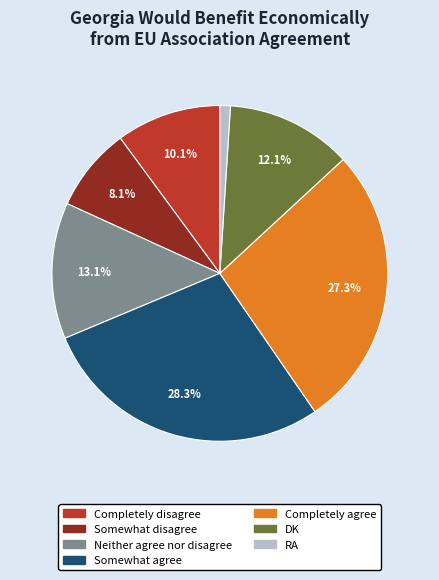

What percentage do Somewhat disagree and Completely disagree together represent?

18.2%